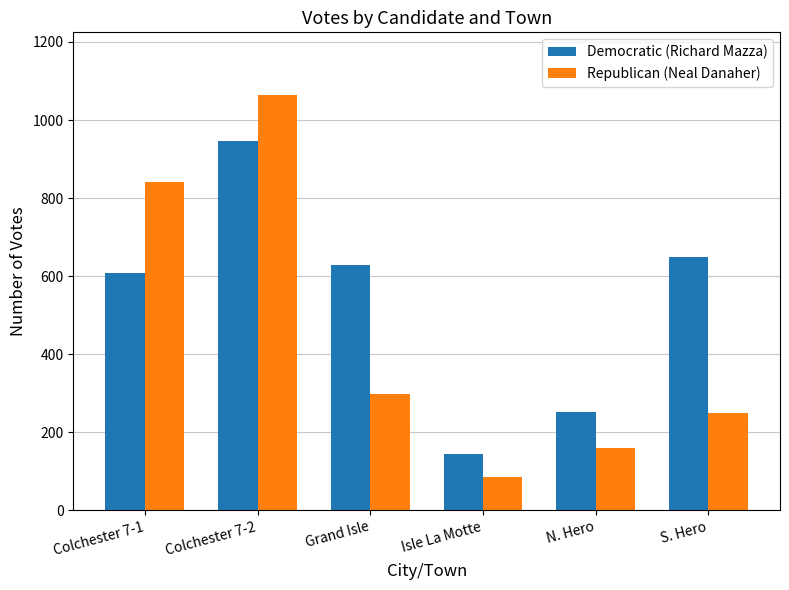

How many values in the Republican (Neal Danaher) series are below 298?

3